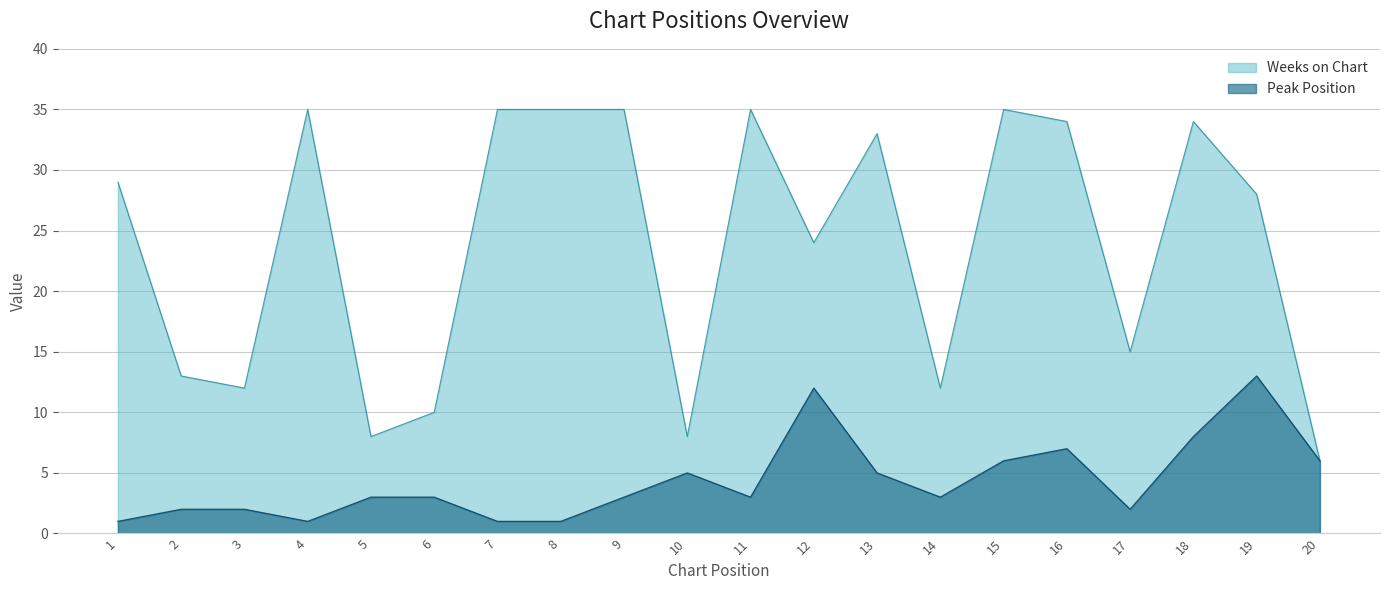

True or false: Weeks on Chart and Peak Position intersect in this chart.

False